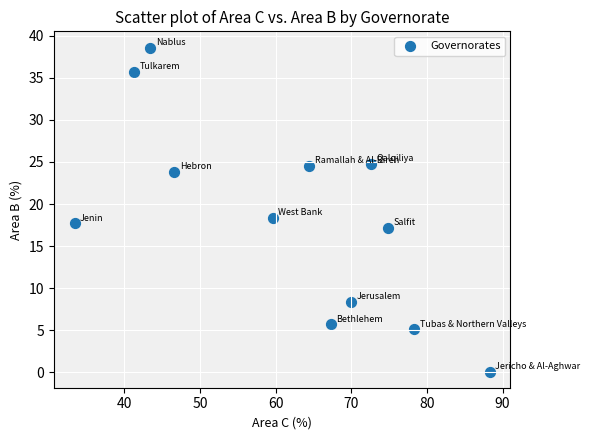

What is the range of Y values (max minus min)?

38.5